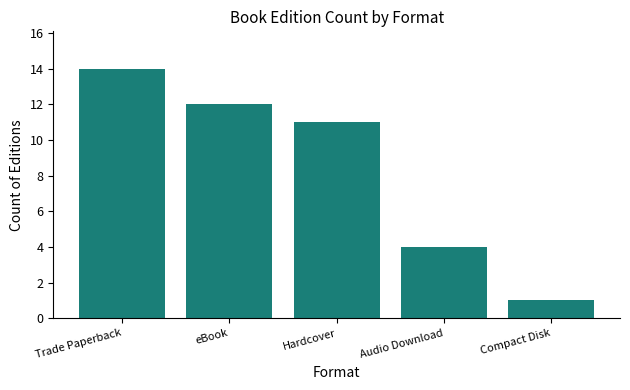

What is the minimum value shown in the chart?

1